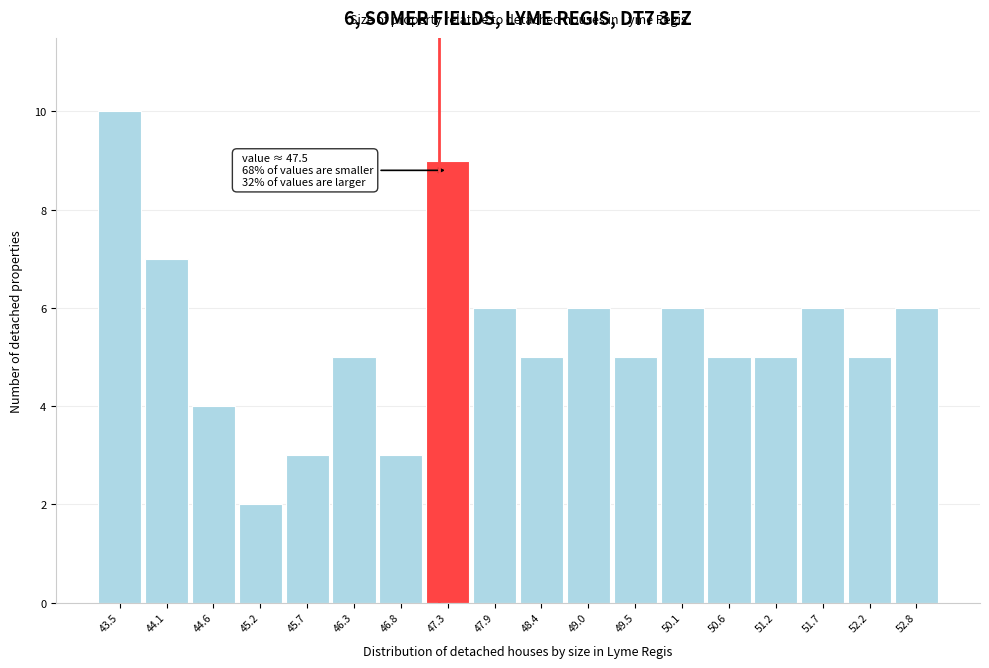

Reading left to right, transcribe all the data shown in this chart.

10	7	4	2	3	5	3	9	6	5	6	5	6	5	5	6	5	6